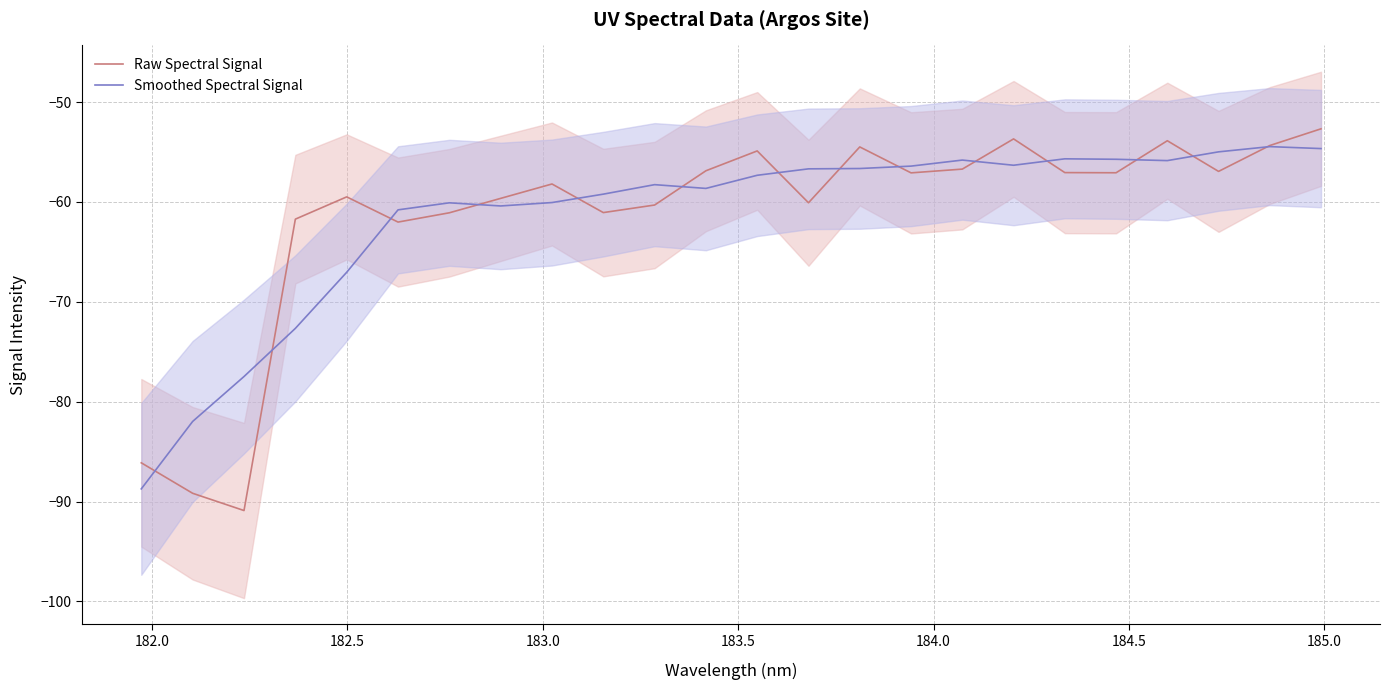

What is the lowest value of the Smoothed Spectral Signal series?

-88.7